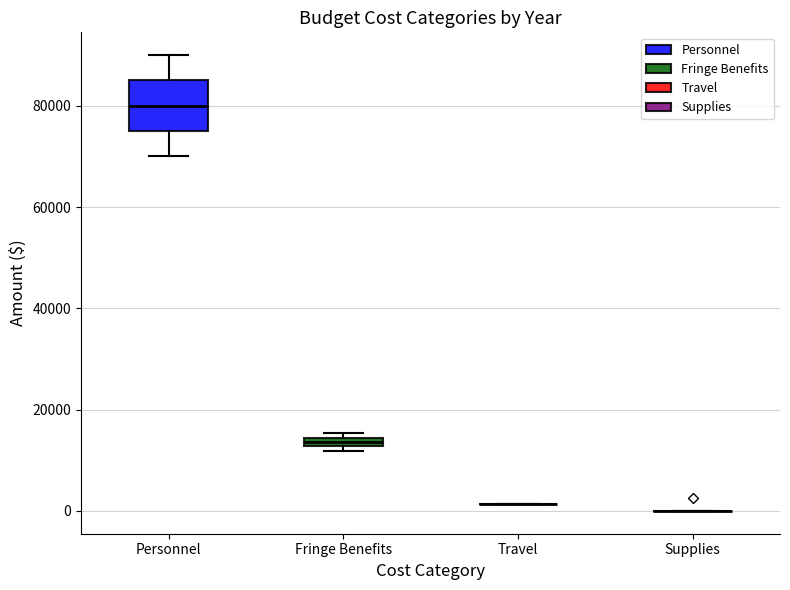

Which box is the tallest, from its lower edge to its upper edge?

Personnel